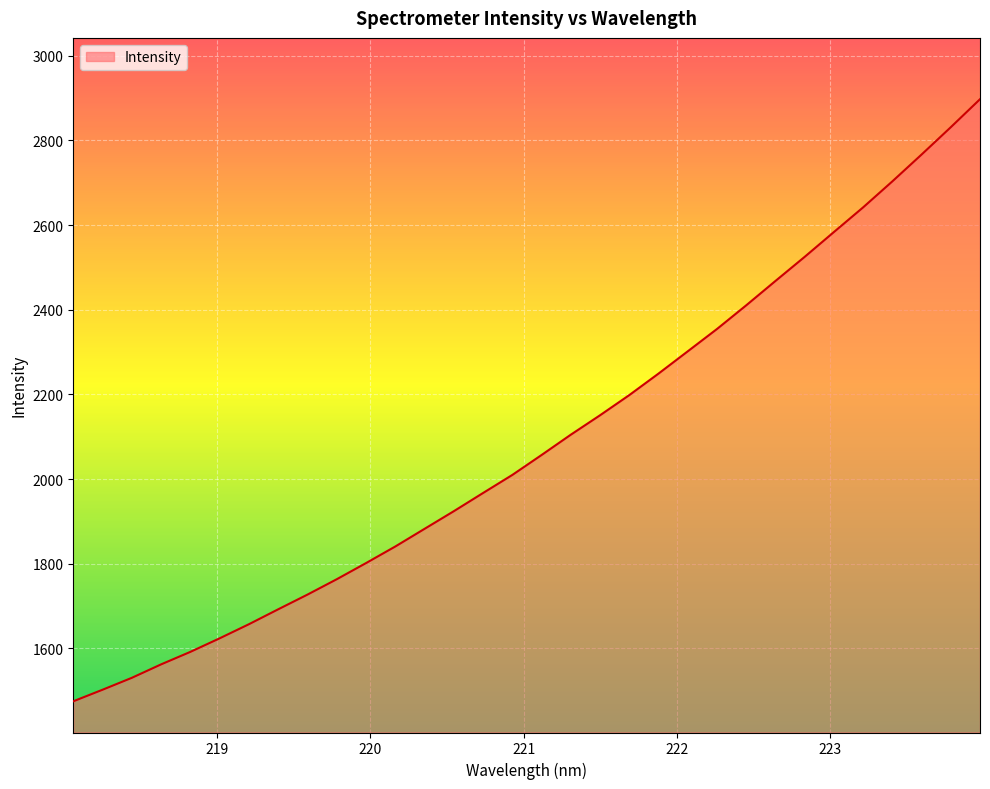

What is the sum of all values?

66791.1